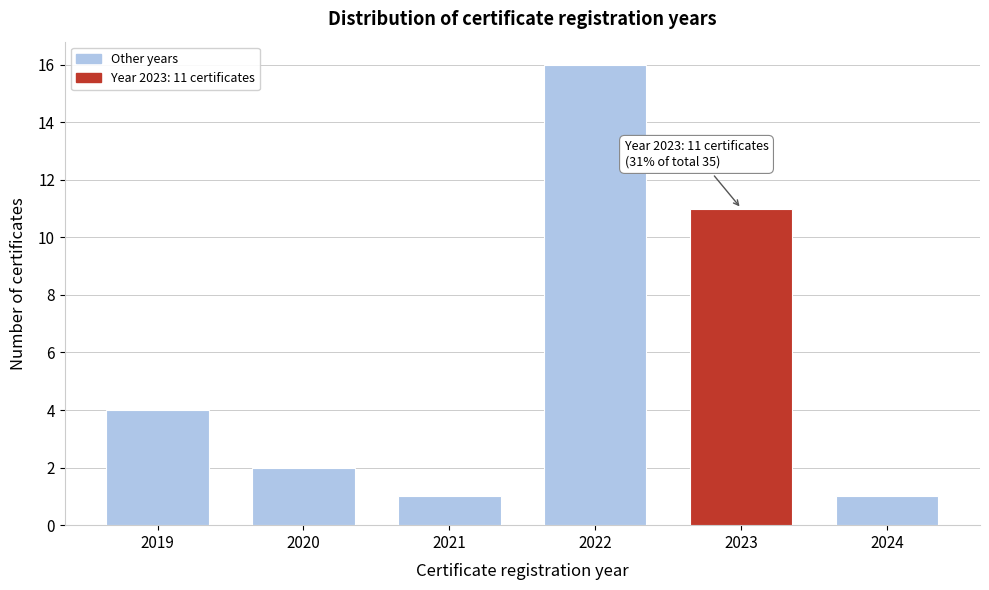

Reading left to right, transcribe all the data shown in this chart.

2019=4	2020=2	2021=1	2022=16	2023=11	2024=1